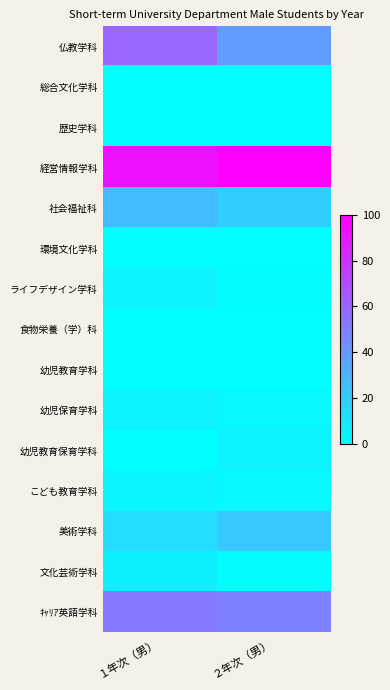

At １年次（男）, list the series in order from largest to smallest.

経営情報学科, 仏教学科, ｷｬﾘｱ英語学科, 社会福祉科, 美術学科, 文化芸術学科, ライフデザイン学科, 幼児保育学科, こども教育学科, 総合文化学科, 歴史学科, 環境文化学科, 食物栄養（学）科, 幼児教育学科, 幼児教育保育学科